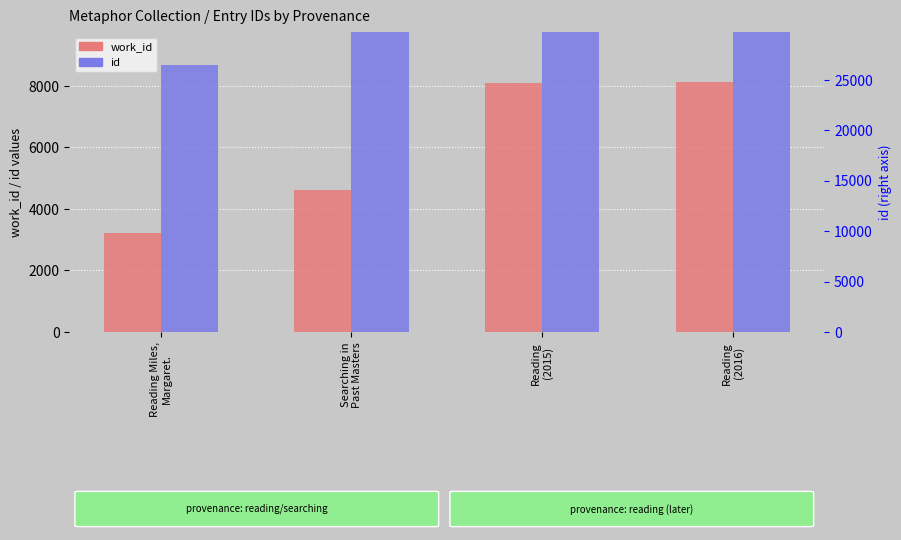

At which label does work_id first exceed 8104?

Reading
(2016)